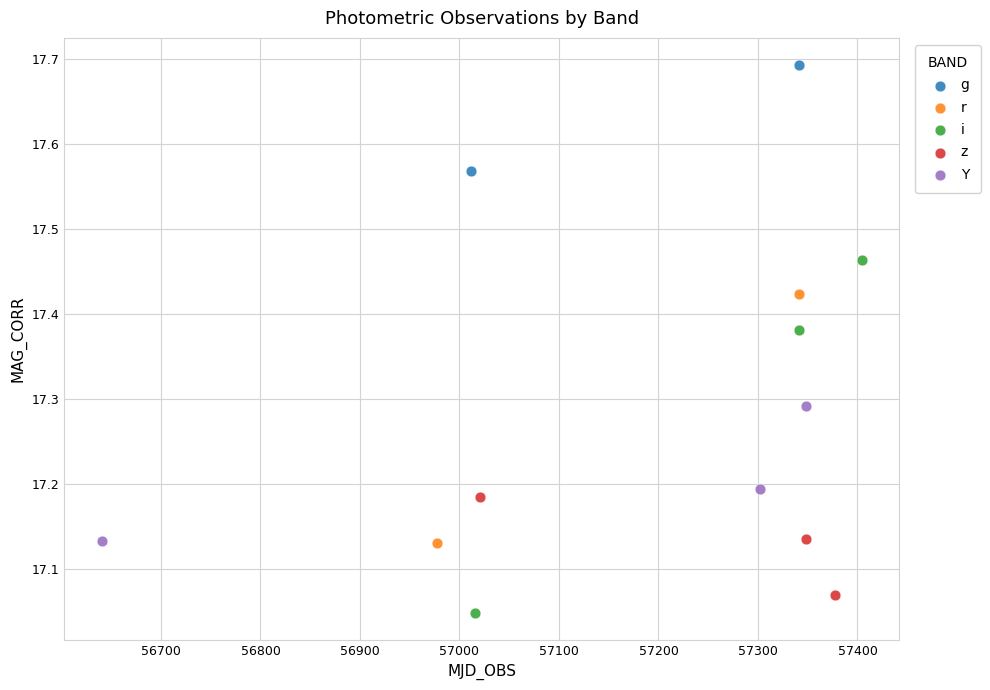

Which series contains the highest Y value?

g